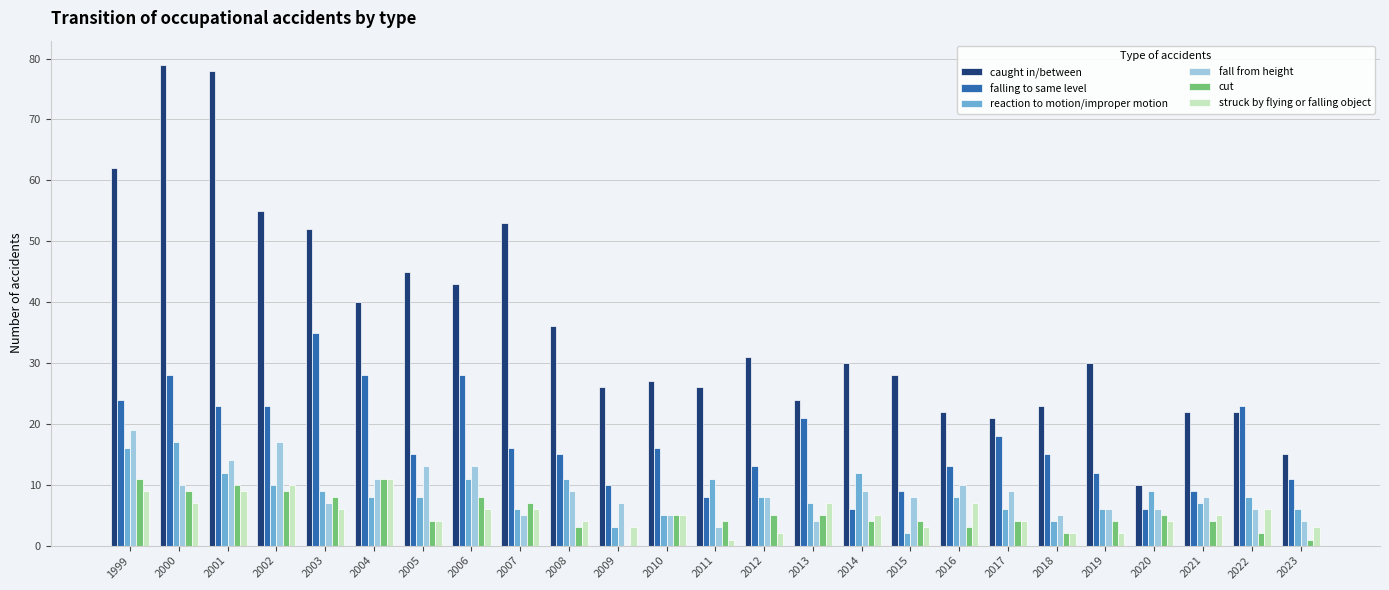

True or false: falling to same level has a value of 21 at 2013.

True